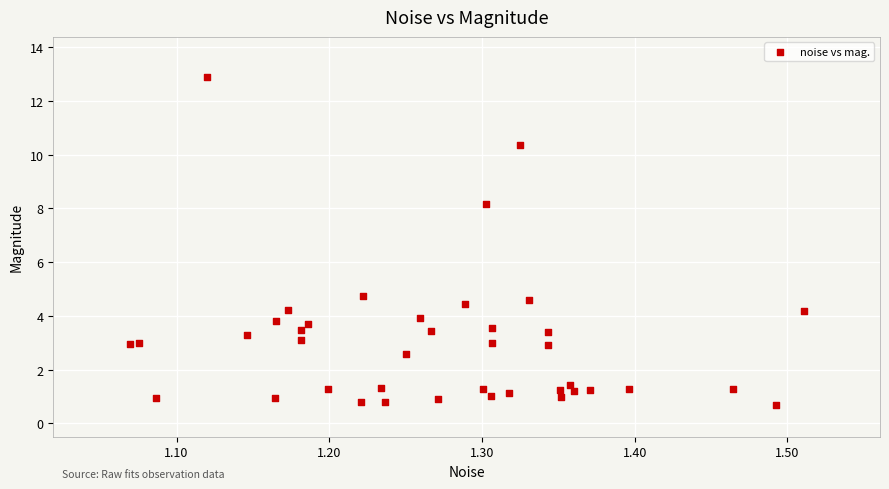

What is the range of X values (max minus min)?

0.4